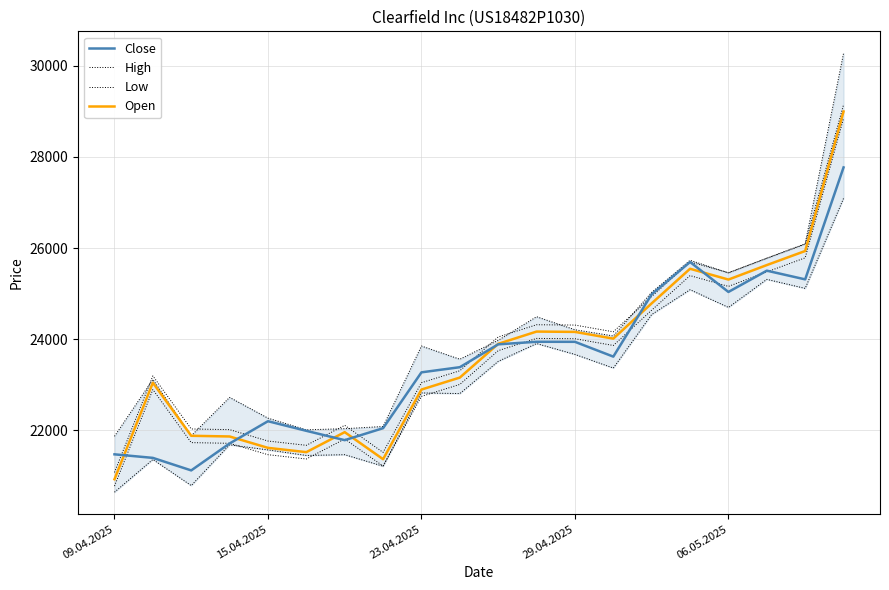

What is the difference between the highest and lowest values at 9?

754